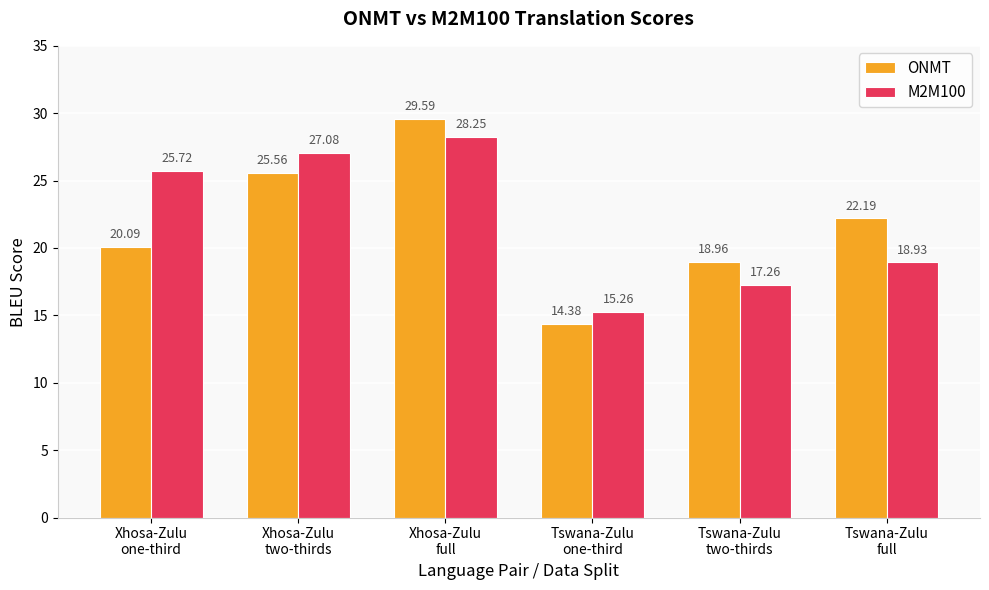

How many data points in M2M100 are less than 25?

3